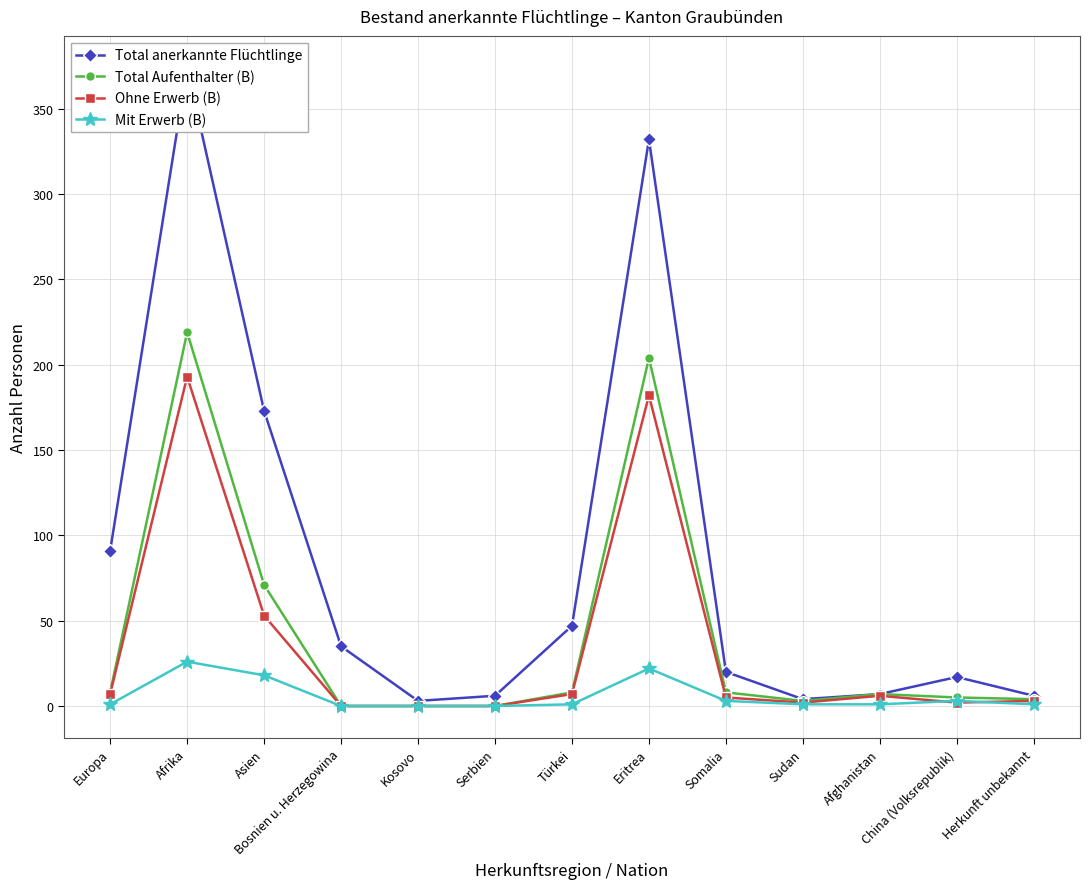

What is the sum of all Total anerkannte Flüchtlinge values?

1115